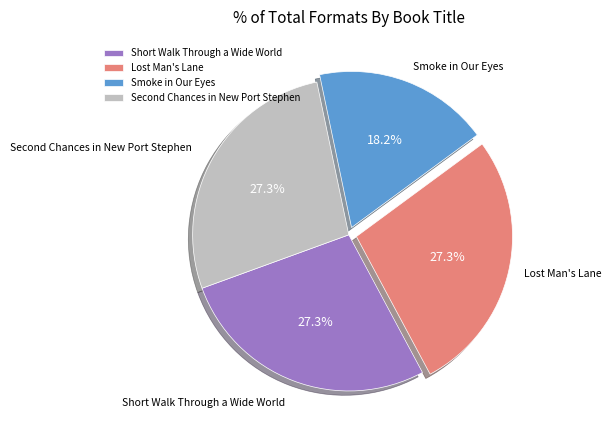

Approximately how many times larger is the value at Lost Man's Lane compared to Smoke in Our Eyes?

1.5